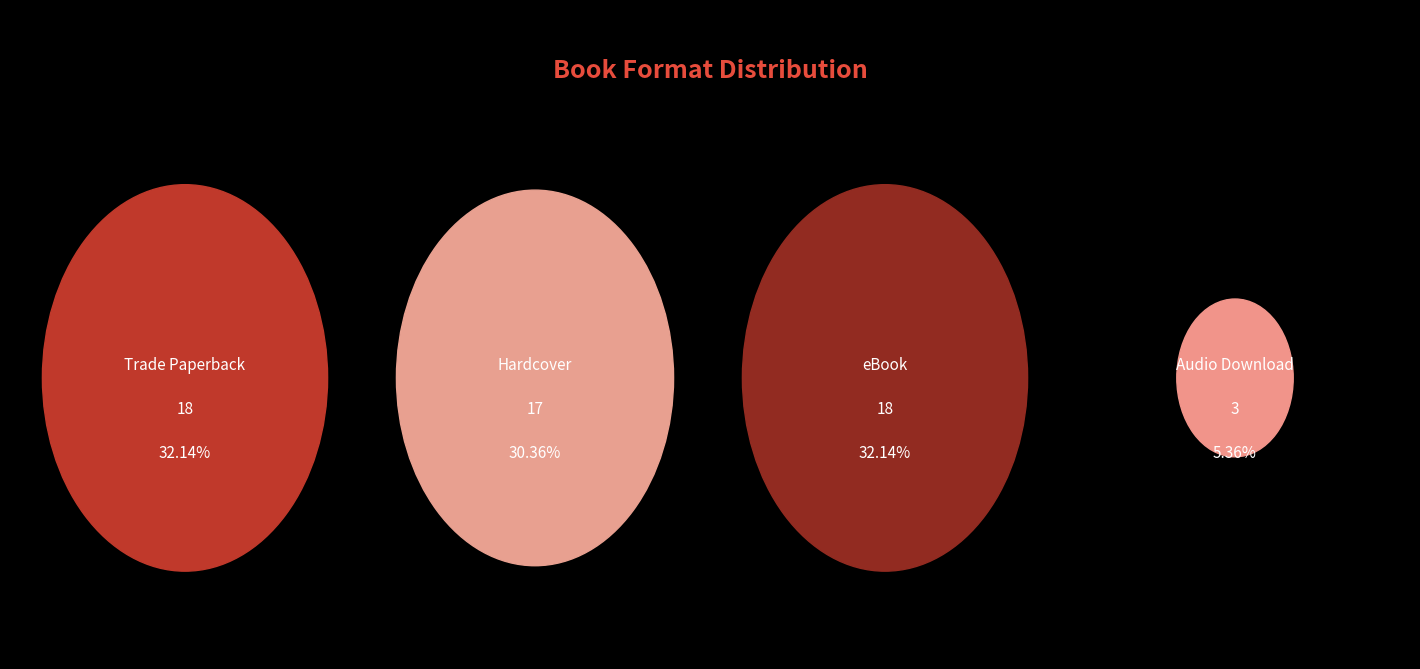

Is it true that eBook is 25% of the pie?

False